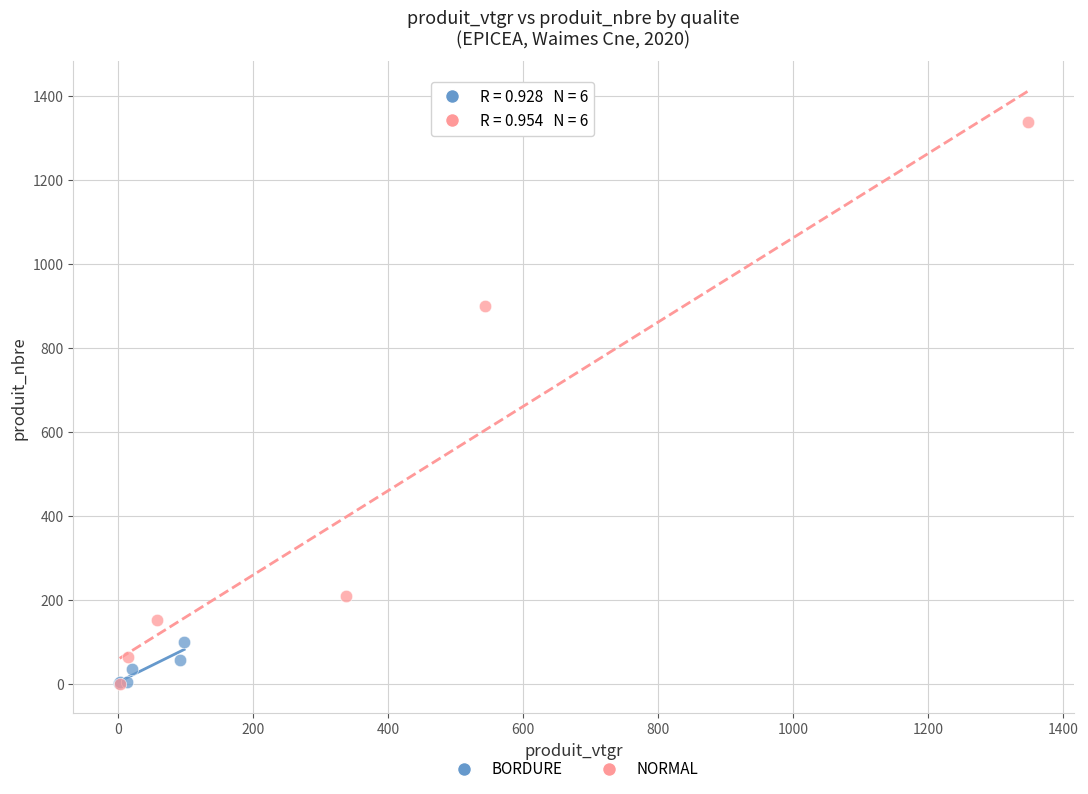

Which series has the widest spread of Y values?

NORMAL